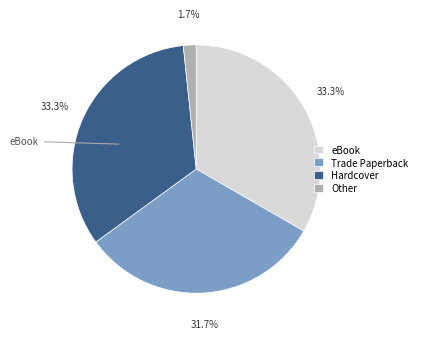

Which has a higher value, Other or Hardcover?

Hardcover